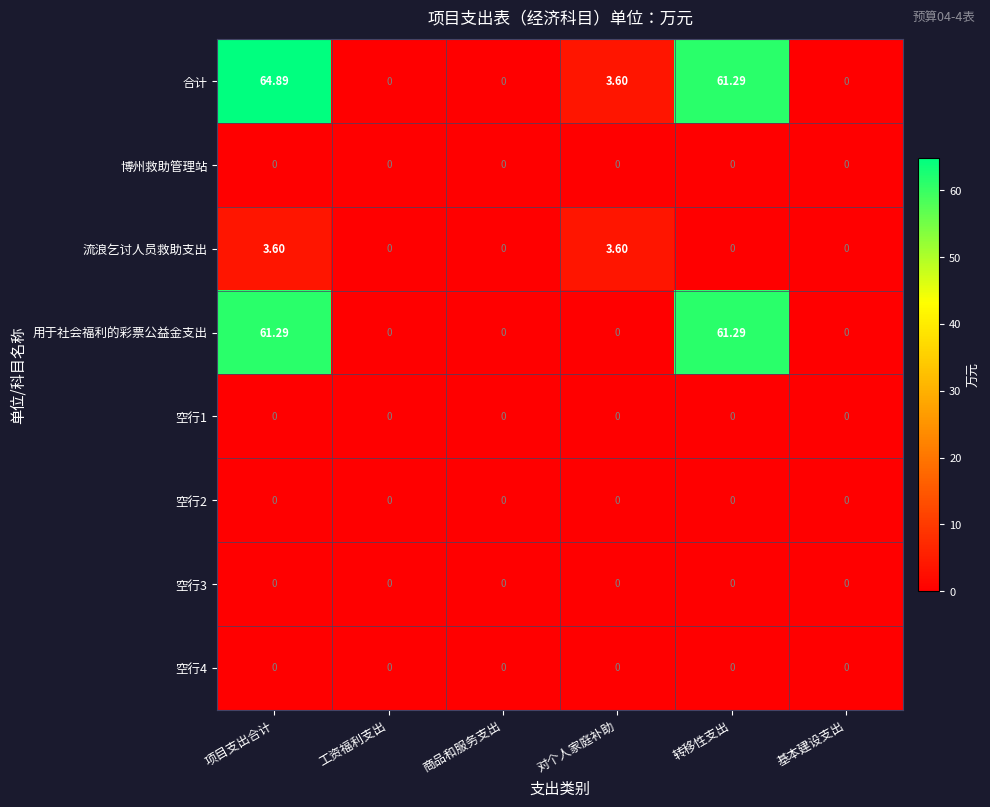

What is the maximum value shown in the chart?

64.9